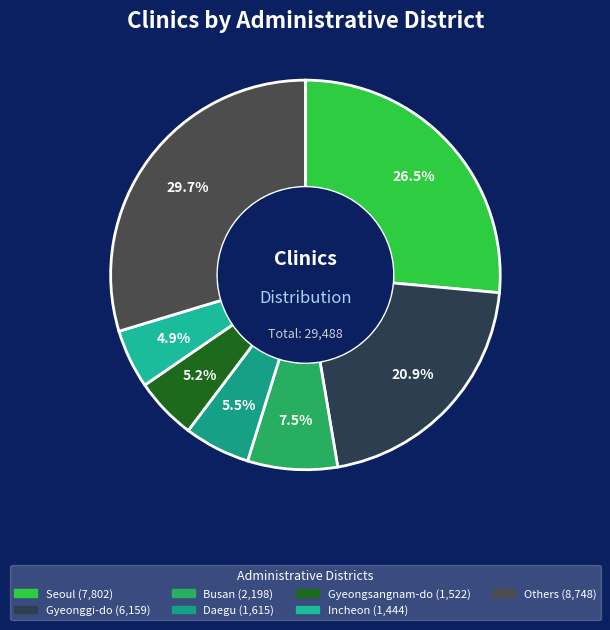

Count the number of slices in the pie.

7